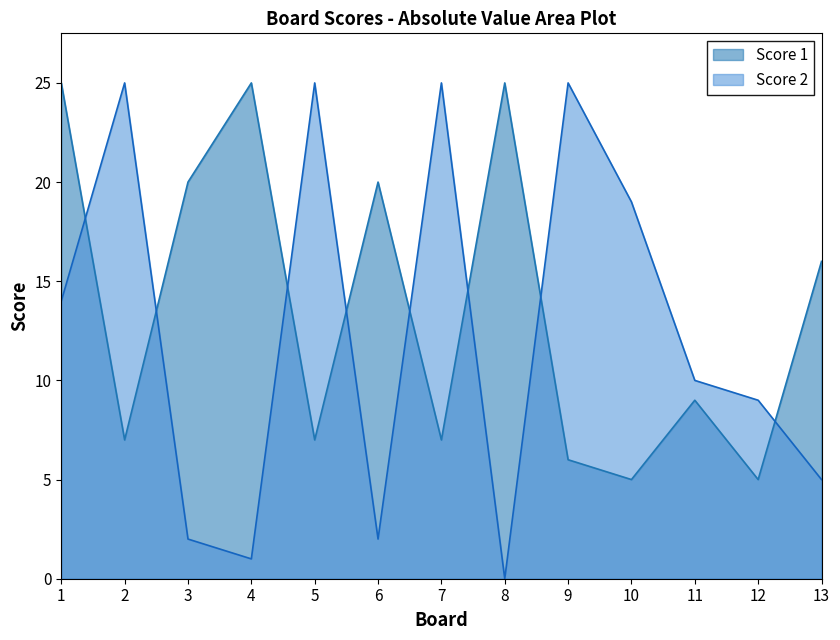

Between 6 and 9, which series saw the biggest shift?

Score 2